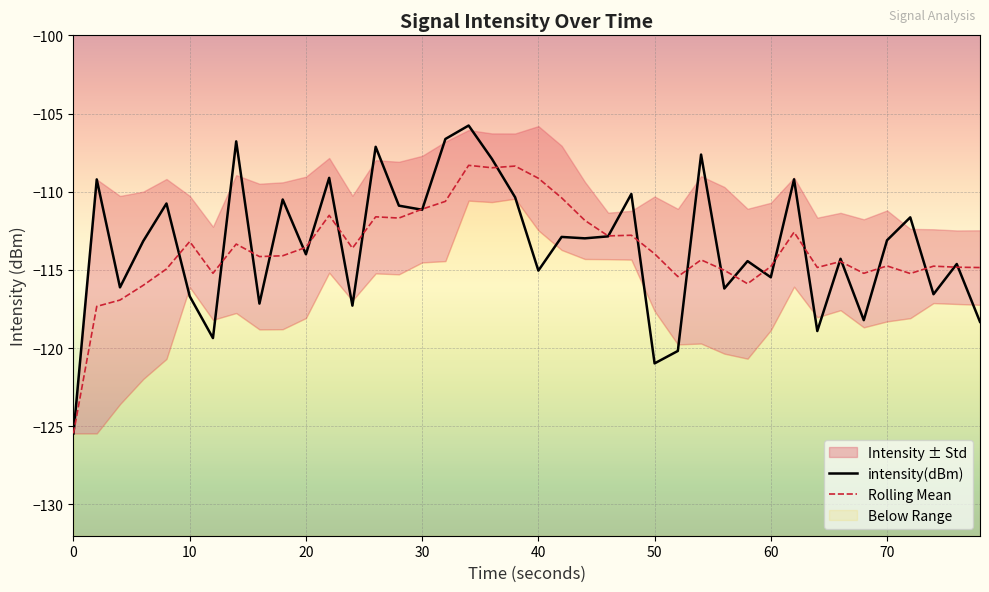

The Rolling Mean series shows -38.9 at 70. True or false?

False